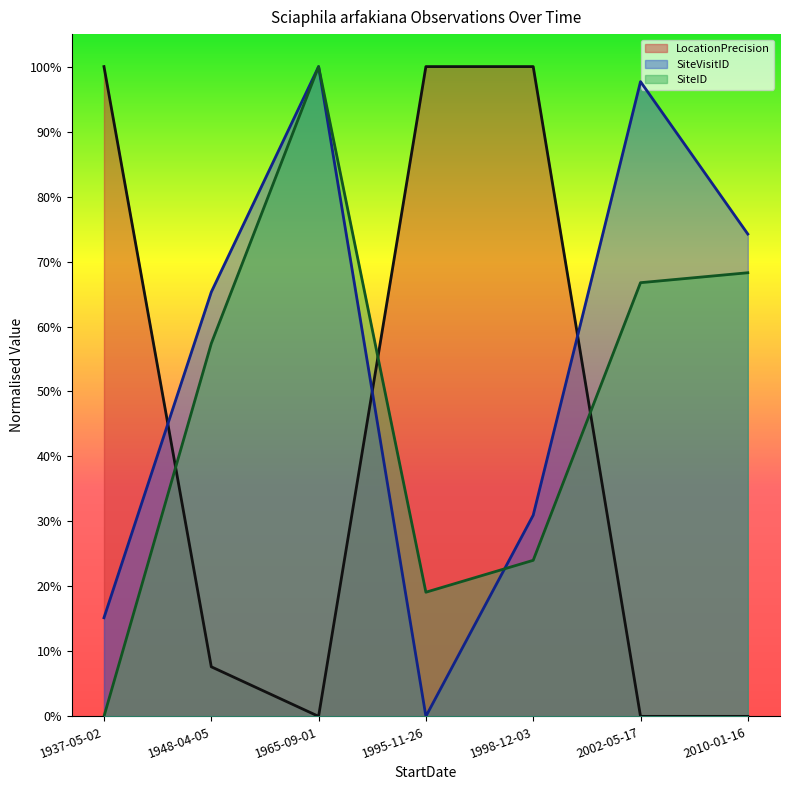

What is the difference between the maximum and minimum values in the SiteID series?

1.0